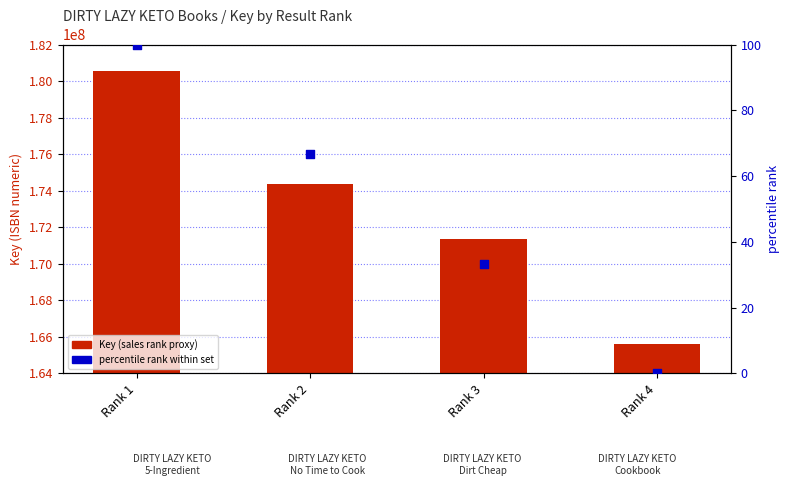

Which series reaches the maximum Y coordinate?

Key (sales rank proxy)